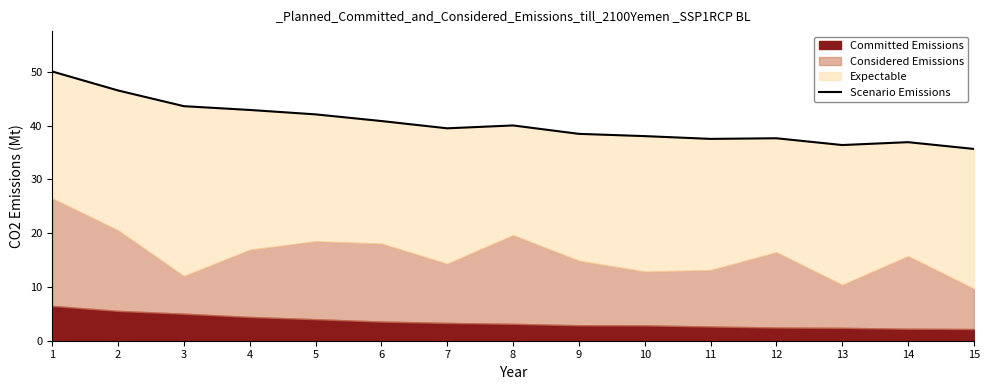

The value at 11 is 58.1. True or false?

False